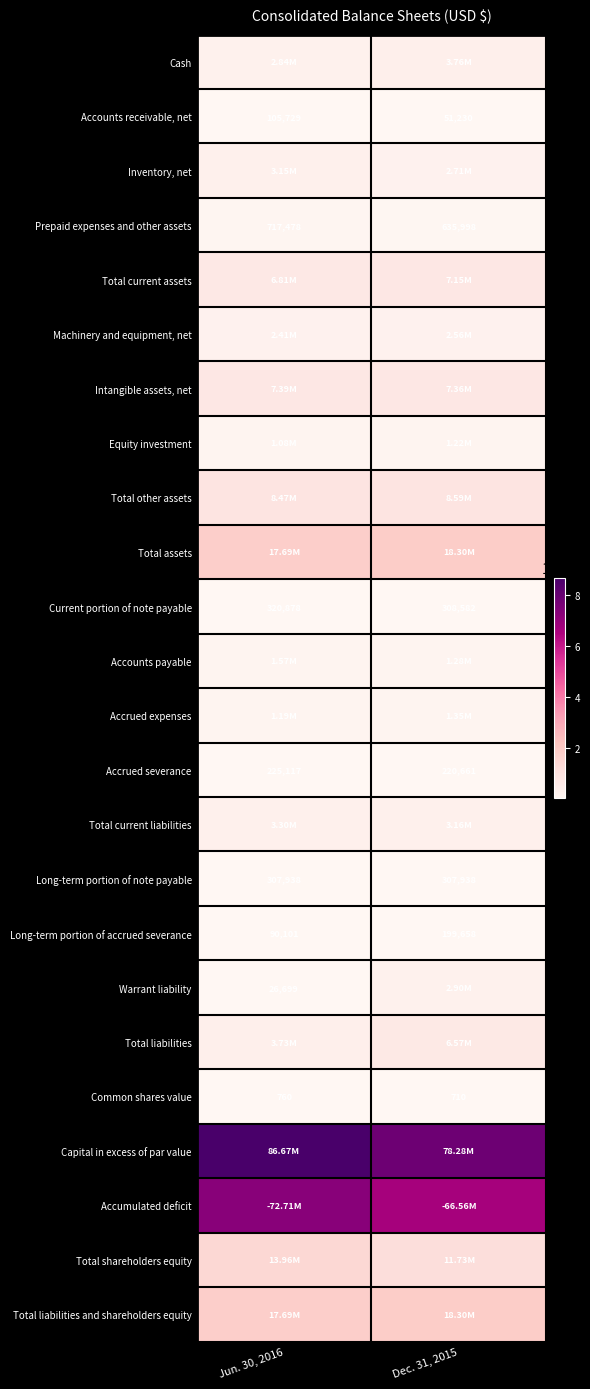

How many Long-term portion of accrued severance values are between 90101 and 199658?

2